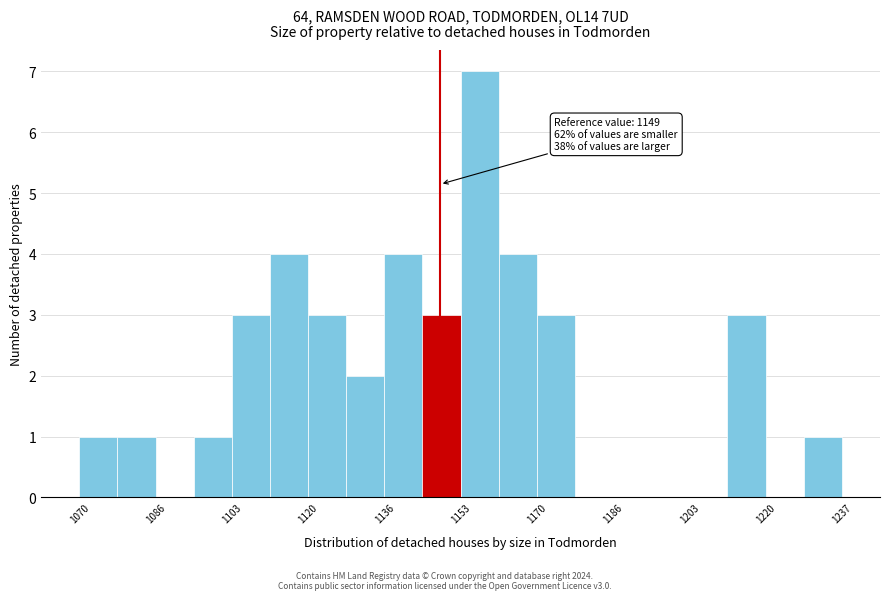

Over which range of the x-axis is the bar tallest?

1154 to 1162